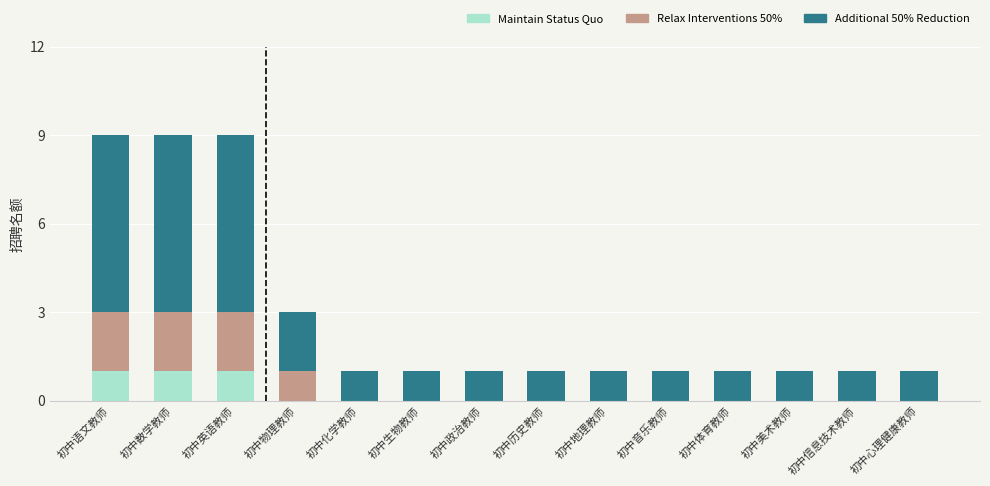

The value of Maintain Status Quo at 初中音乐教师 is 0. True or false?

True